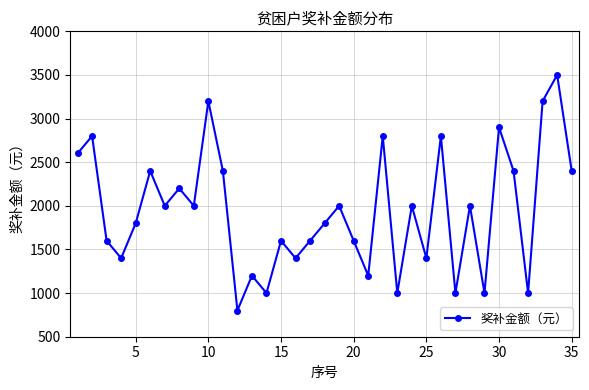

What is the maximum value shown in the chart?

3500